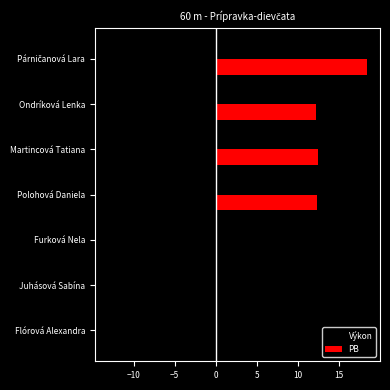

Which series changed the most between Furková Nela and Martincová Tatiana?

PB